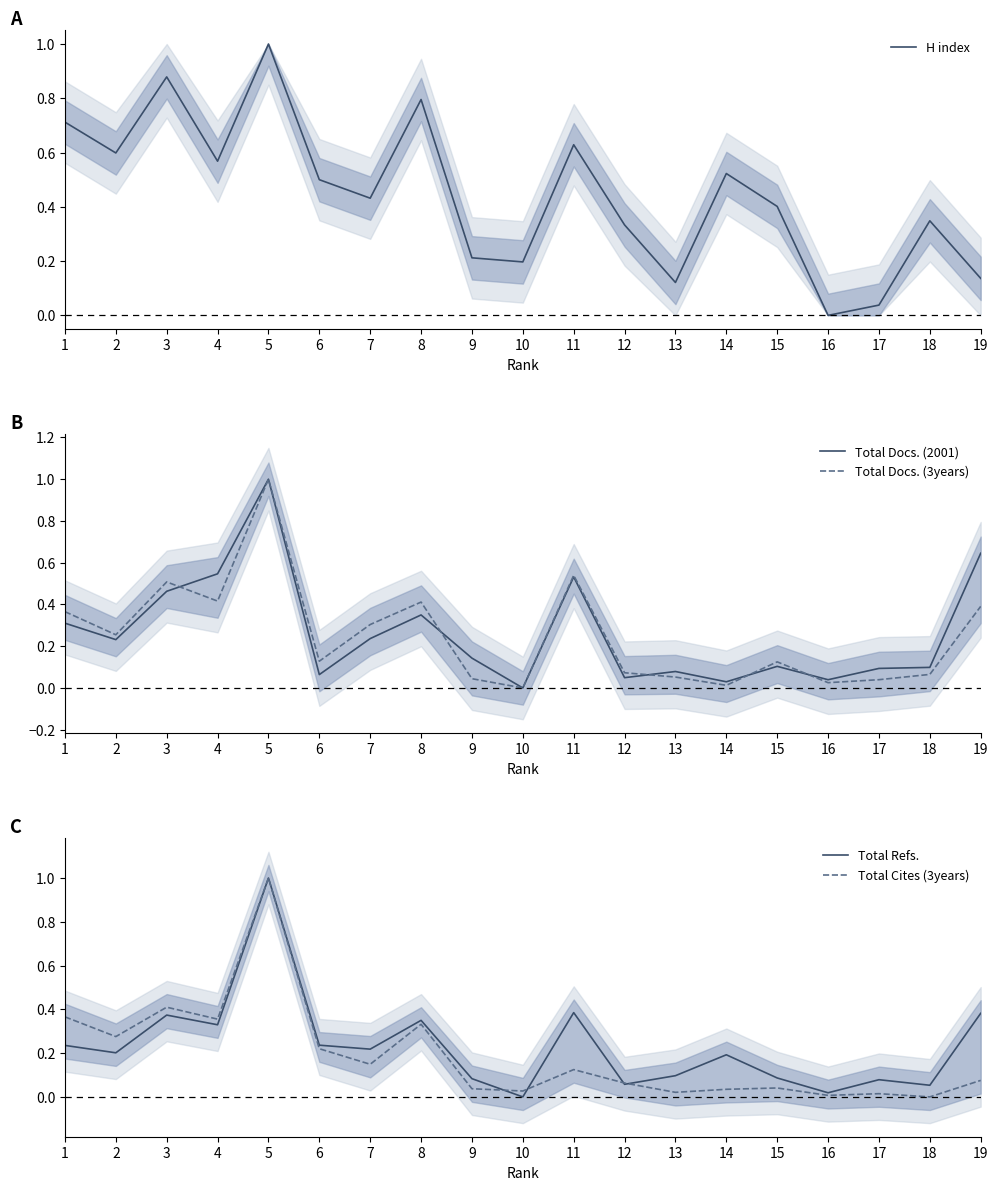

Reading right to left, extract all data points from this chart.

H index: 19=0.1	18=0.3	17=0.0	16=0.0	15=0.4	14=0.5	13=0.1	12=0.3	11=0.6	10=0.2	9=0.2	8=0.8	7=0.4	6=0.5	5=1.0	4=0.6	3=0.9	2=0.6	1=0.7
Total Docs. (2001): 19=0.6	18=0.1	17=0.1	16=0.0	15=0.1	14=0.0	13=0.1	12=0.0	11=0.5	10=0.0	9=0.1	8=0.3	7=0.2	6=0.1	5=1.0	4=0.5	3=0.5	2=0.2	1=0.3
Total Docs. (3years): 19=0.4	18=0.1	17=0.0	16=0.0	15=0.1	14=0.0	13=0.1	12=0.1	11=0.5	10=0.0	9=0.0	8=0.4	7=0.3	6=0.1	5=1.0	4=0.4	3=0.5	2=0.3	1=0.4
Total Refs.: 19=0.4	18=0.1	17=0.1	16=0.0	15=0.1	14=0.2	13=0.1	12=0.1	11=0.4	10=0.0	9=0.1	8=0.3	7=0.2	6=0.2	5=1.0	4=0.3	3=0.4	2=0.2	1=0.2
Total Cites (3years): 19=0.1	18=0.0	17=0.0	16=0.0	15=0.0	14=0.0	13=0.0	12=0.1	11=0.1	10=0.0	9=0.0	8=0.3	7=0.1	6=0.2	5=1.0	4=0.4	3=0.4	2=0.3	1=0.4